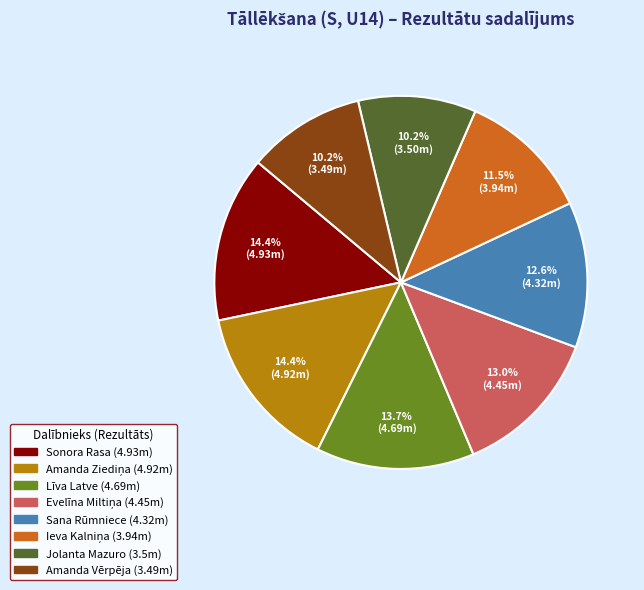

Is there any slice that represents more than half of the pie?

No